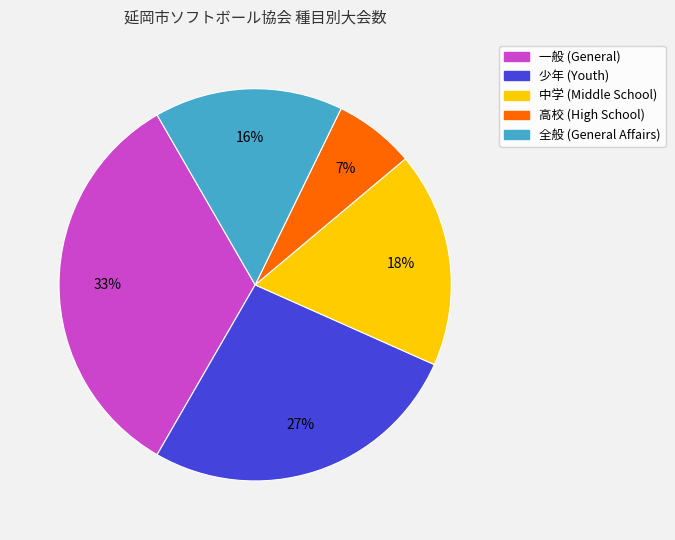

What percentage is the 一般 slice, to the nearest percent?

33%